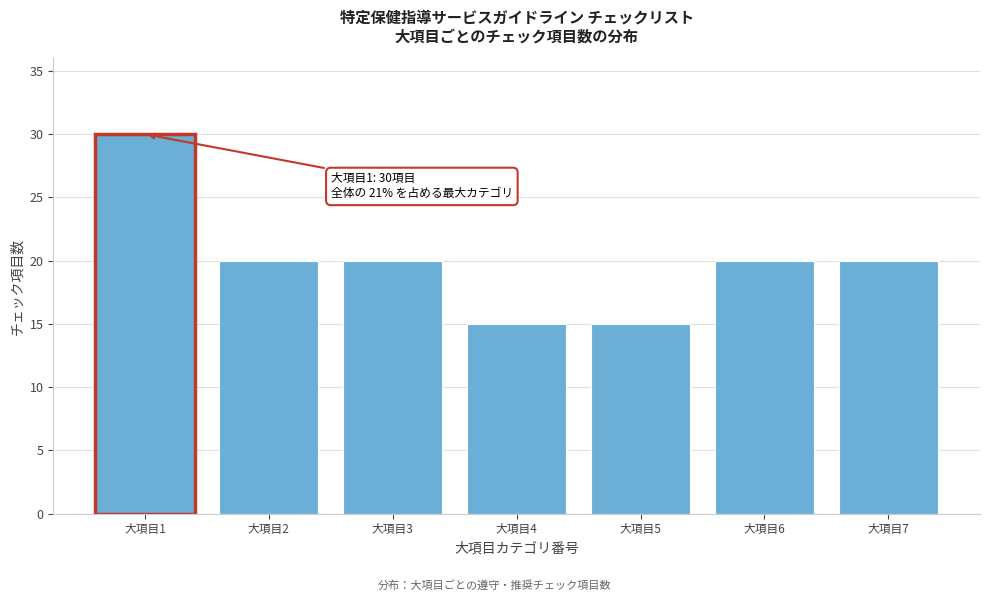

Reading left to right, what are all the values shown in this chart?

大項目1=30	大項目2=20	大項目3=20	大項目4=15	大項目5=15	大項目6=20	大項目7=20